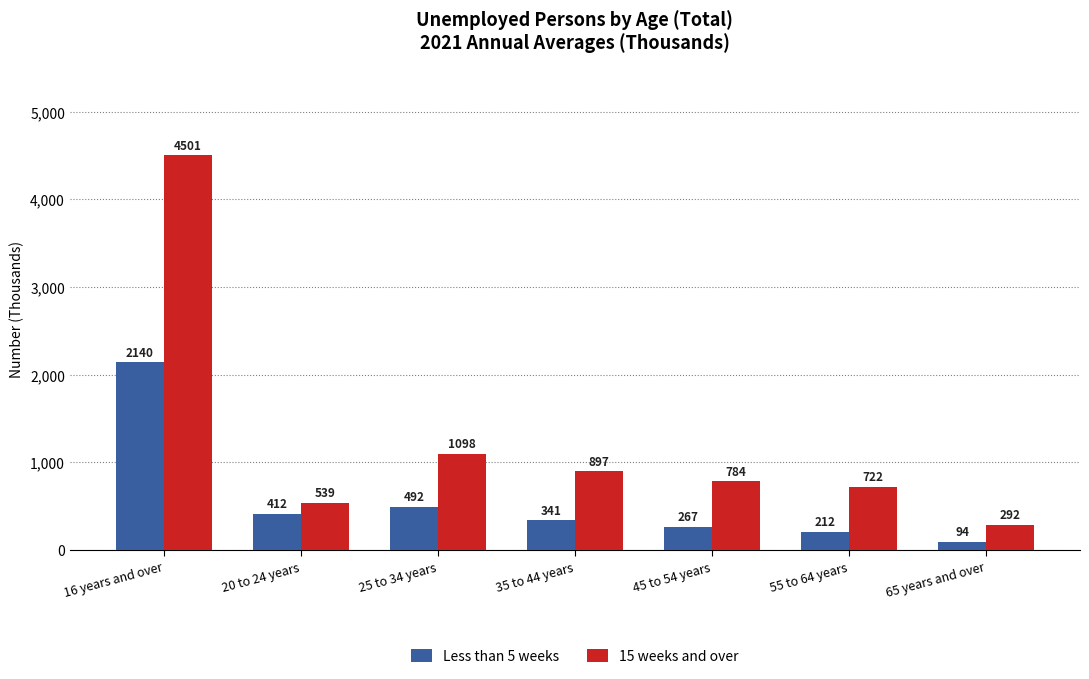

Reading left to right, transcribe all the data shown in this chart.

Less than 5 weeks: 2140	412	492	341	267	212	94
15 weeks and over: 4501	539	1098	897	784	722	292